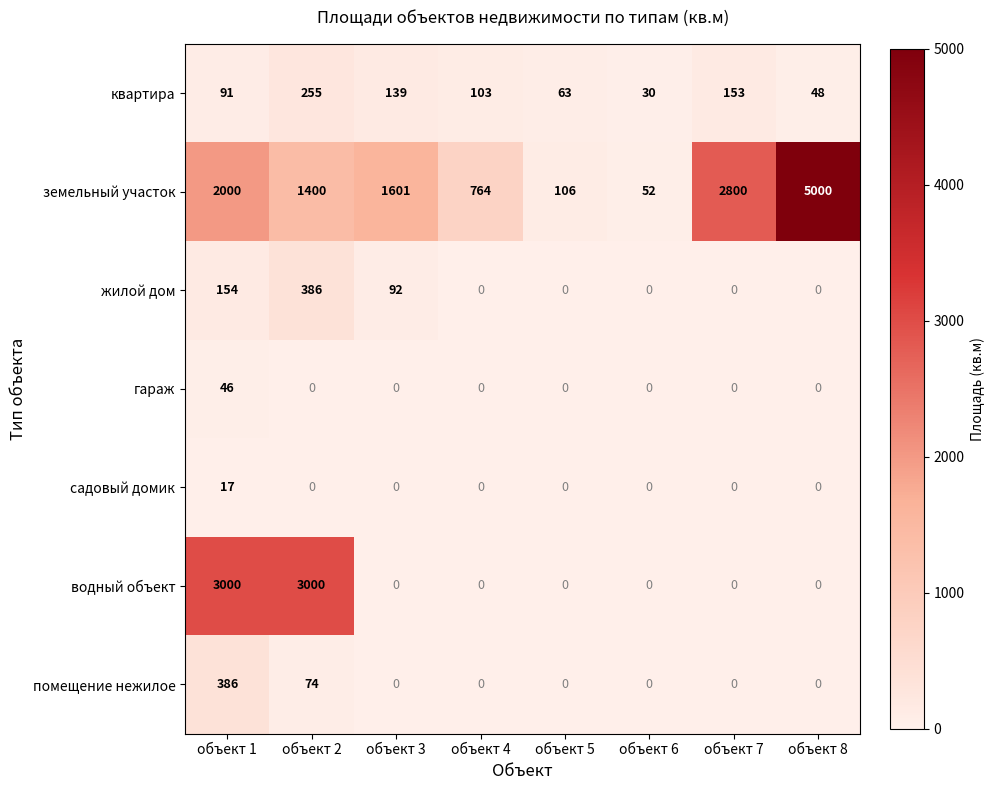

List the labels in order of земельный участок value, smallest first.

объект 6, объект 5, объект 4, объект 2, объект 3, объект 1, объект 7, объект 8